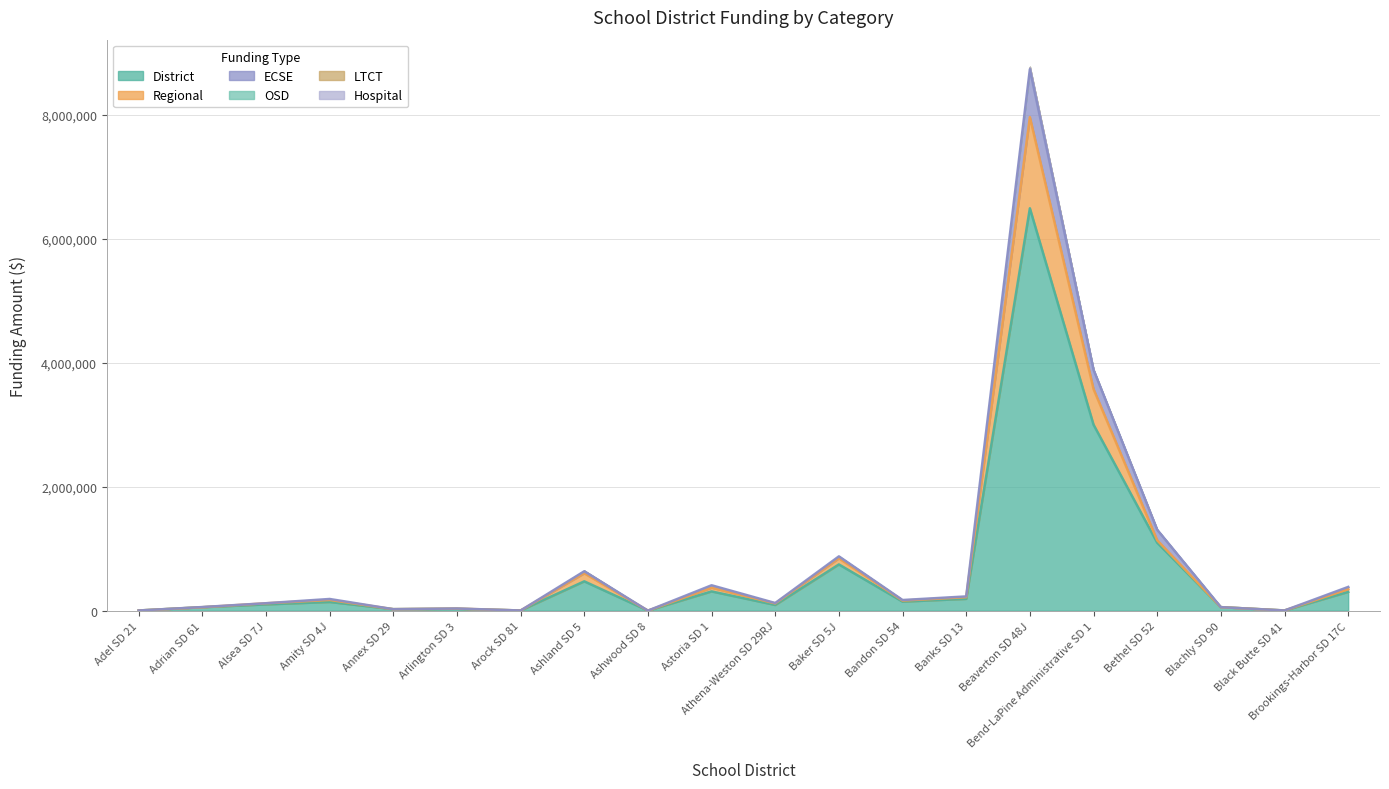

What is the difference between the highest and lowest values at Bethel SD 52?

209560